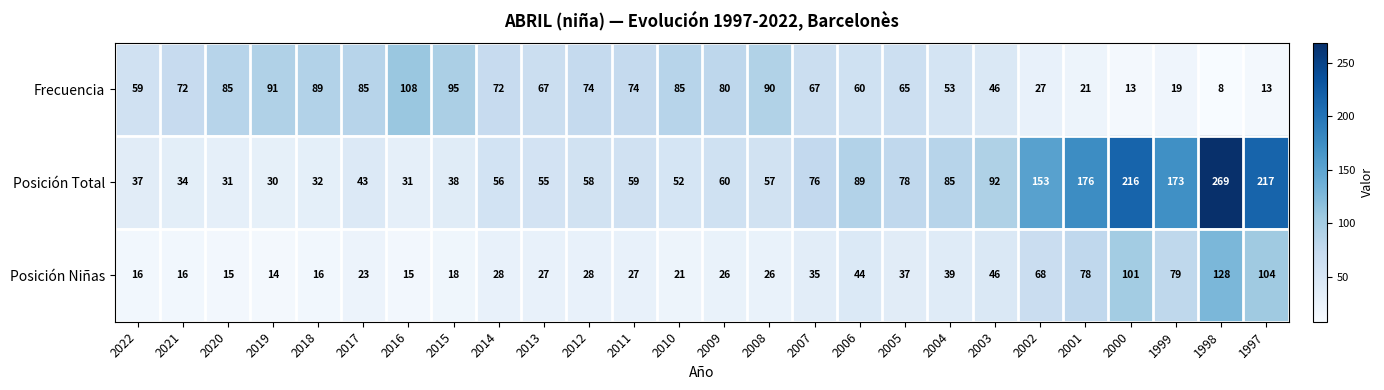

At how many categories does at least one series exceed 156?

5